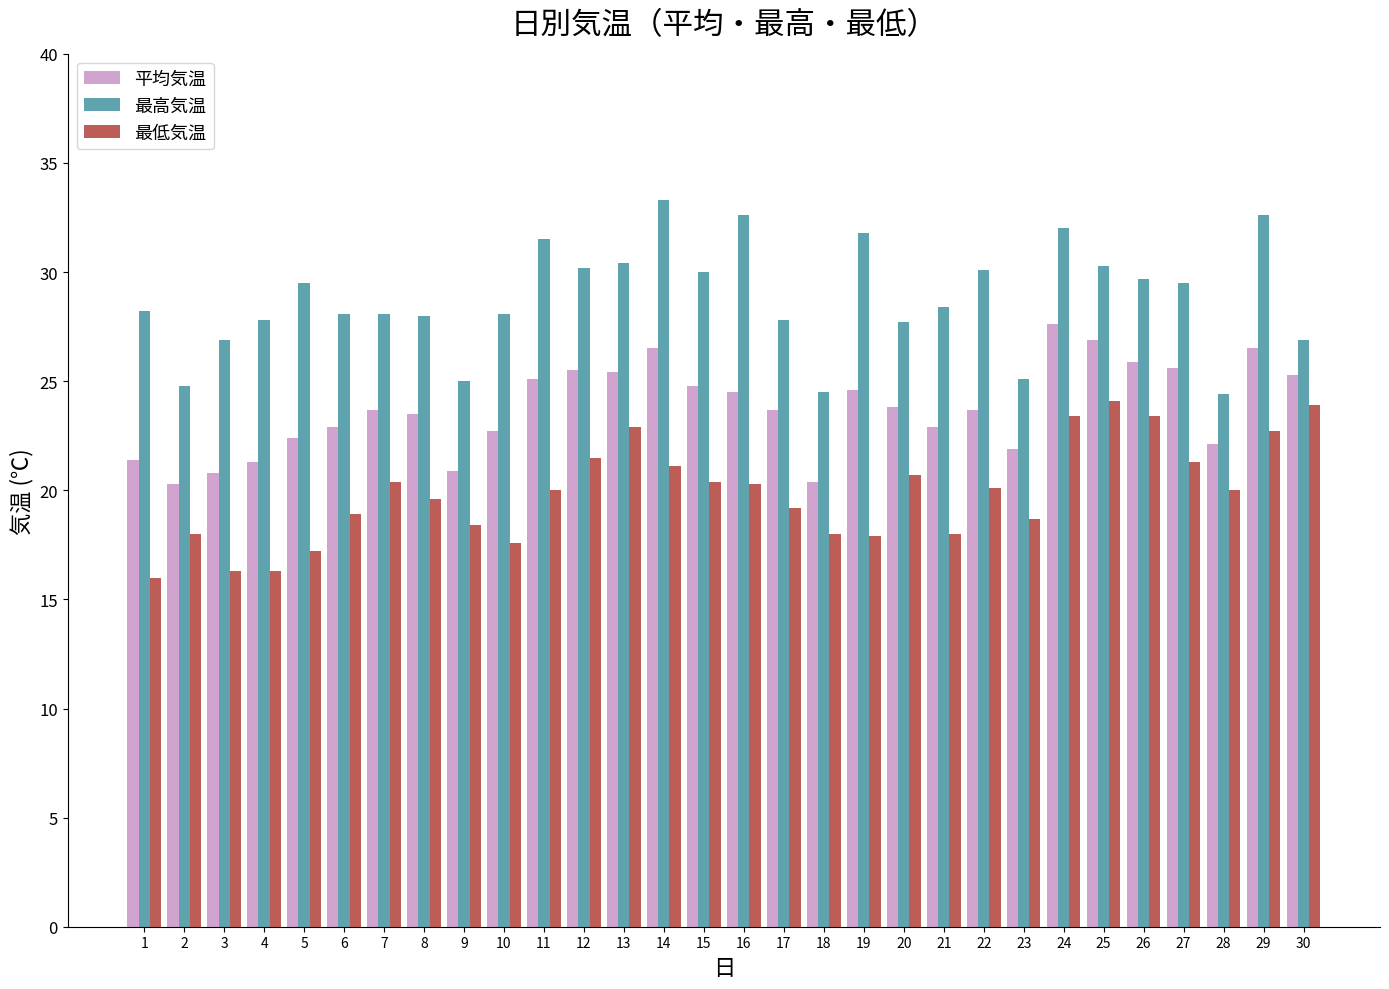

Which series changed the most between 1 and 22?

最低気温